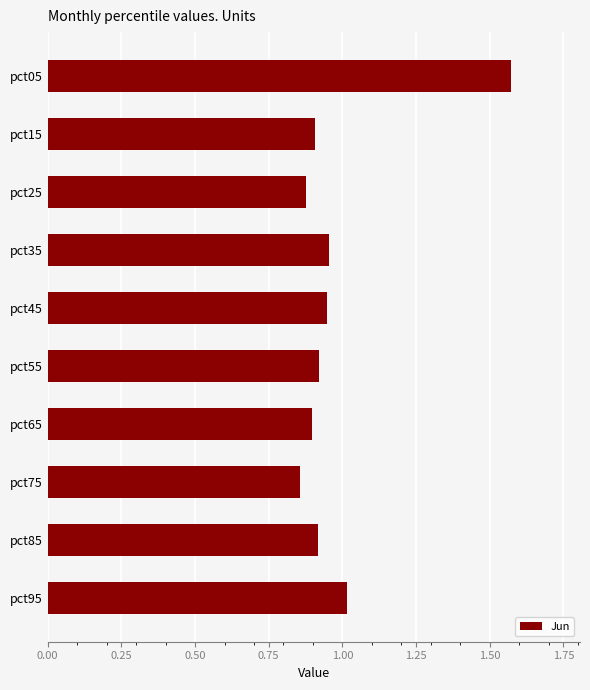

The chart shows a value of 0.9 at pct85. True or false?

True